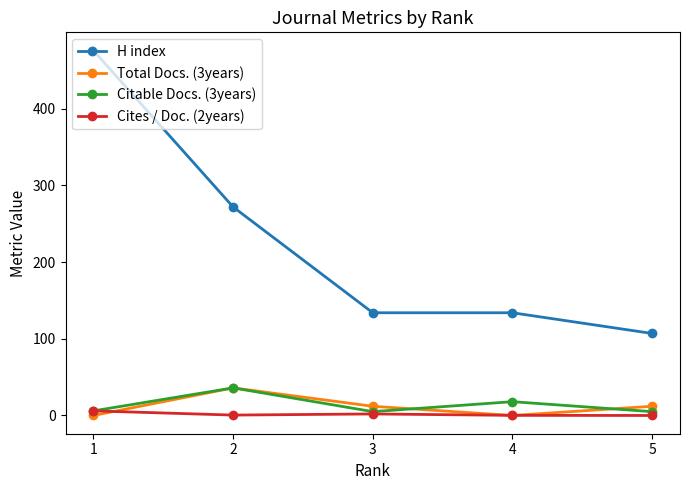

What are all the series names shown in the legend?

H index, Total Docs. (3years), Citable Docs. (3years), Cites / Doc. (2years)